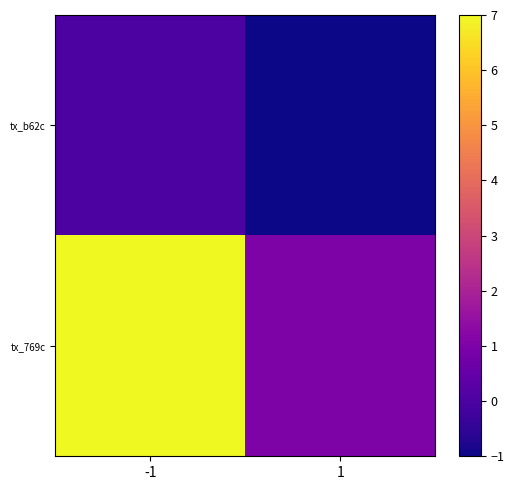

List the series in order of their overall mean, highest first.

tx_769c, tx_b62c